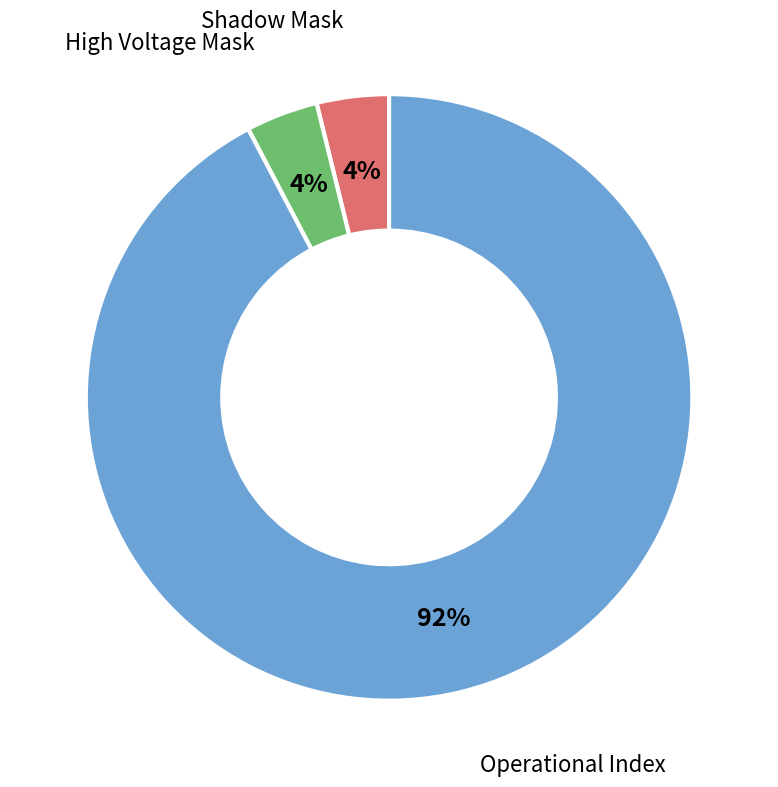

Do High Voltage Mask and Shadow Mask together represent more than half of the pie?

No